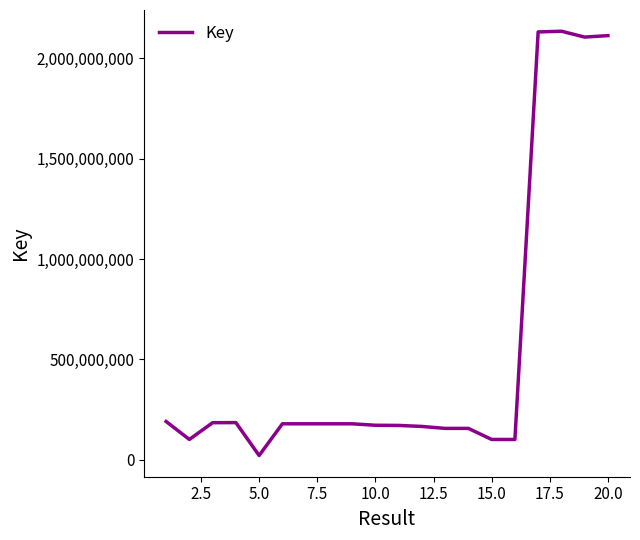

How many lines are shown in the chart?

1